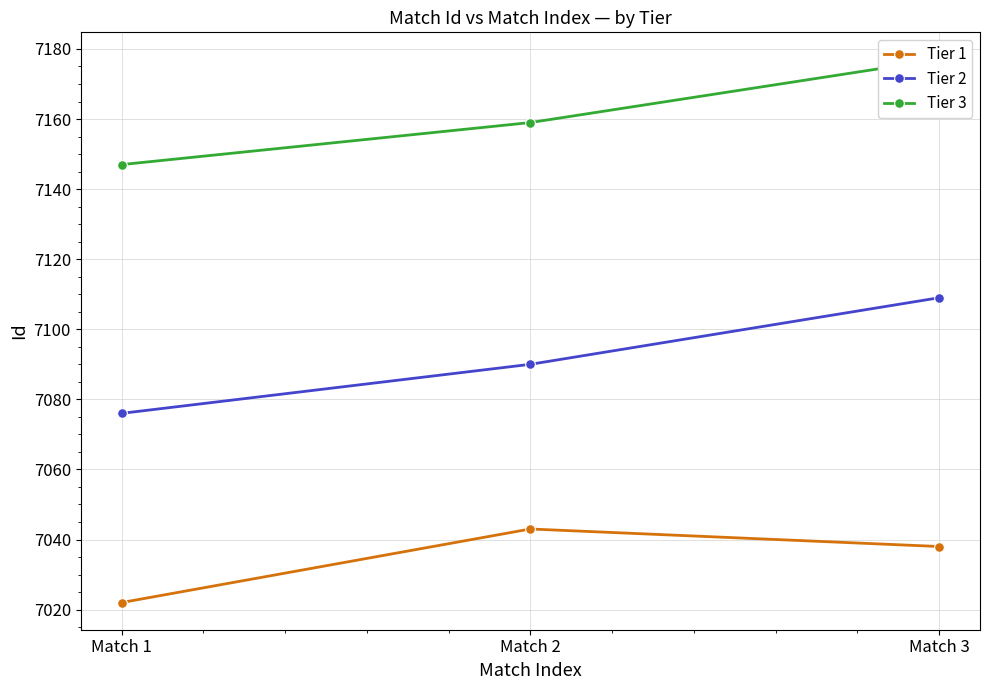

List the series in order of their peak value, lowest first.

Tier 1, Tier 2, Tier 3